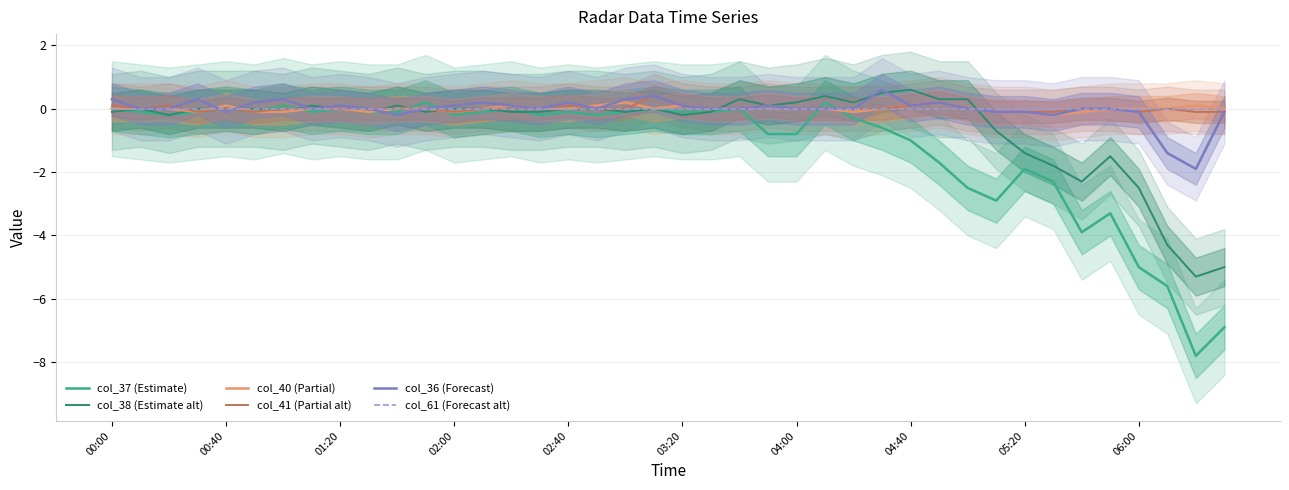

Which series has the largest range (max minus min)?

col_37 (Estimate)